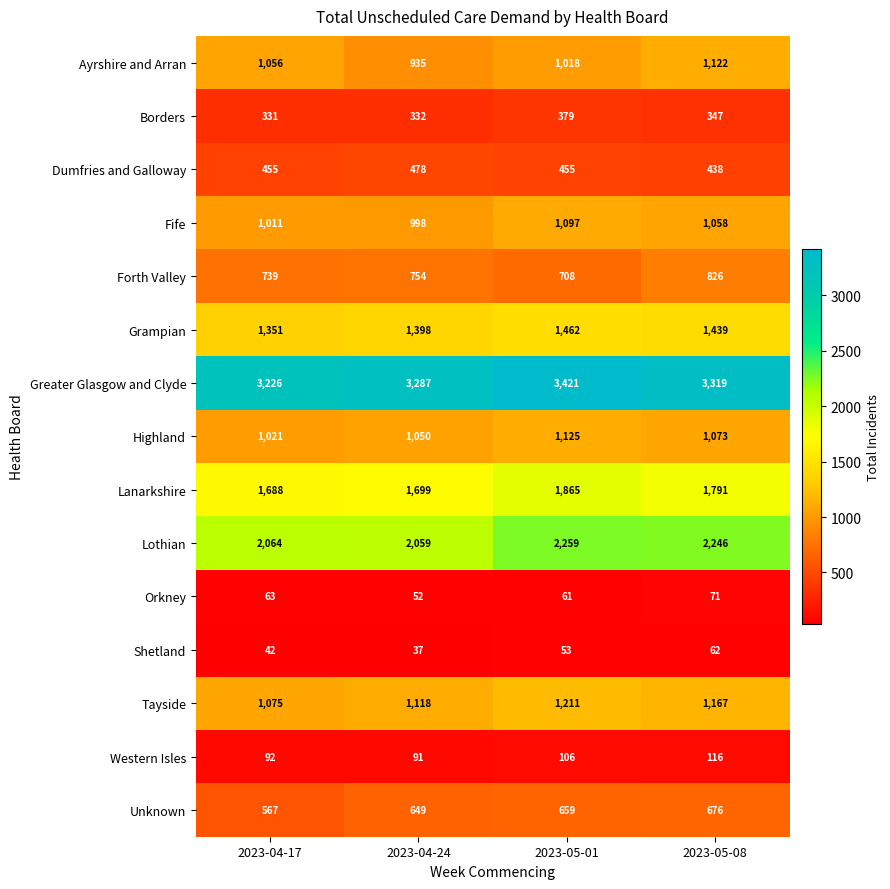

Rank the series at 2023-05-01 from highest to lowest value.

Greater Glasgow and Clyde, Lothian, Lanarkshire, Grampian, Tayside, Highland, Fife, Ayrshire and Arran, Forth Valley, Unknown, Dumfries and Galloway, Borders, Western Isles, Orkney, Shetland